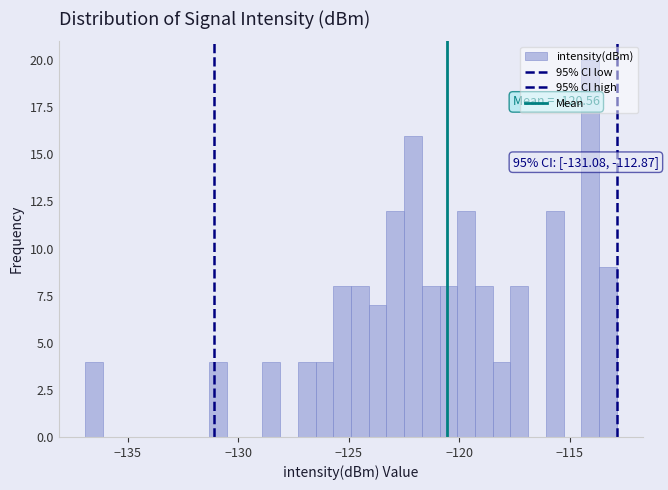

Around what value on the x-axis is the tallest bar? Give the approximate position of its centre, as read against the axis.

-114.0